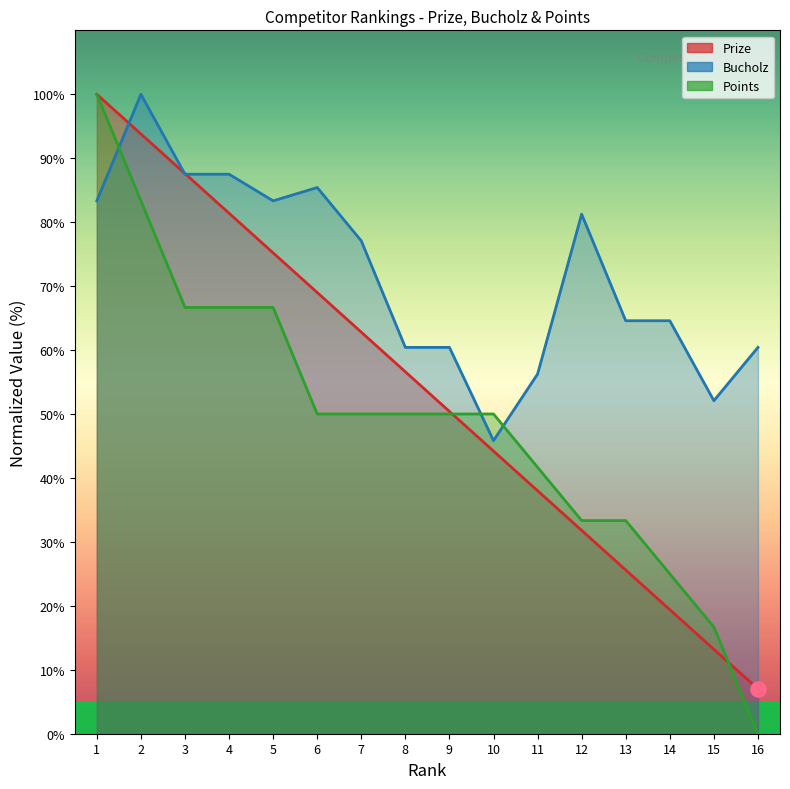

At how many categories does at least one series exceed 17?

16